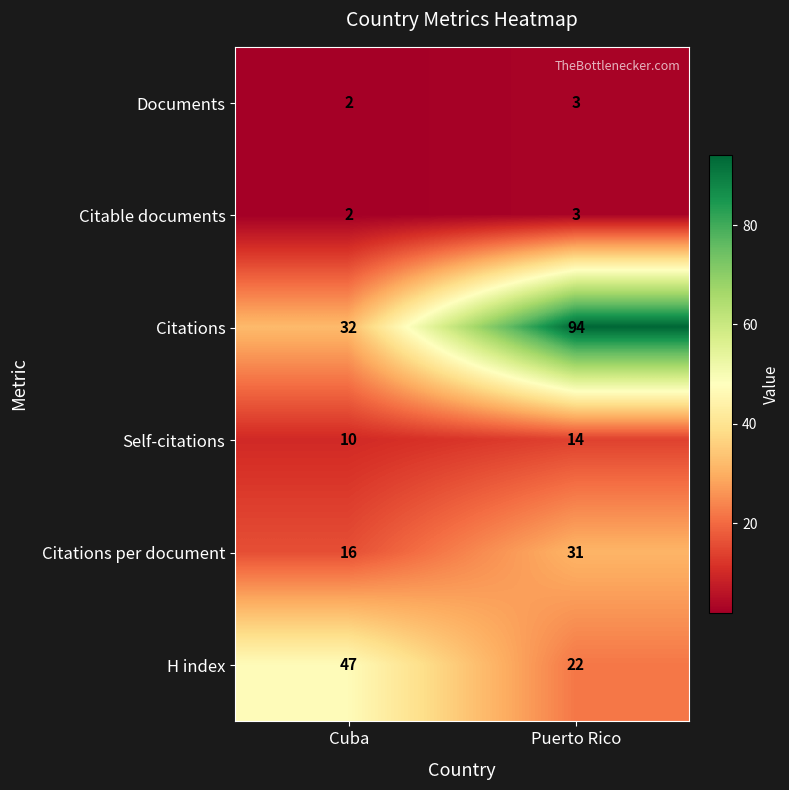

What is the greatest value displayed?

94